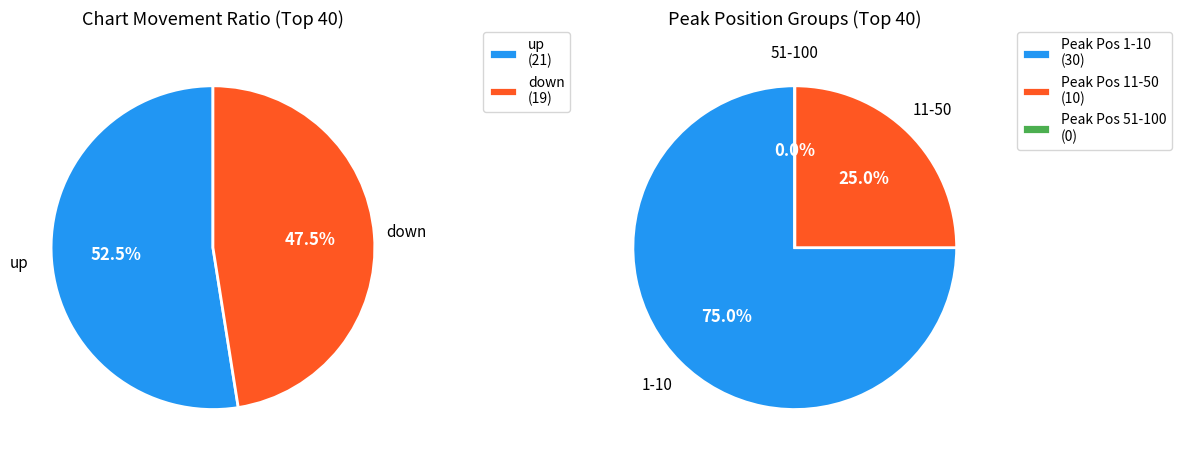

Between down and up, which is larger?

up